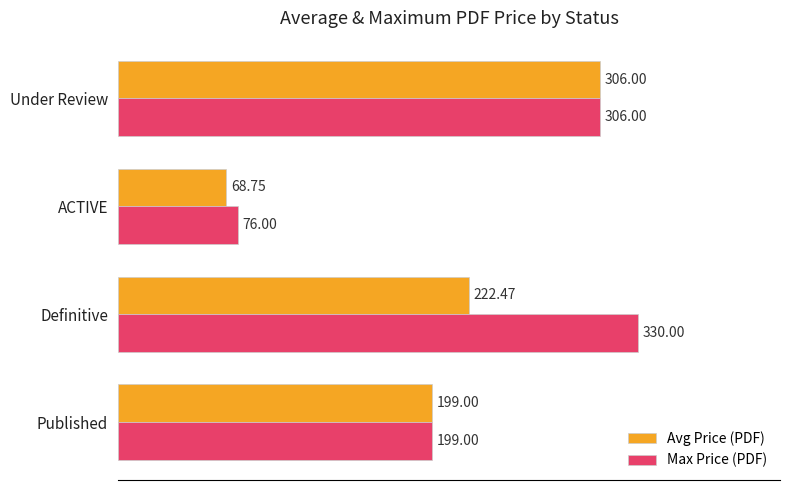

What are all the series names shown in the legend?

Avg Price (PDF), Max Price (PDF)